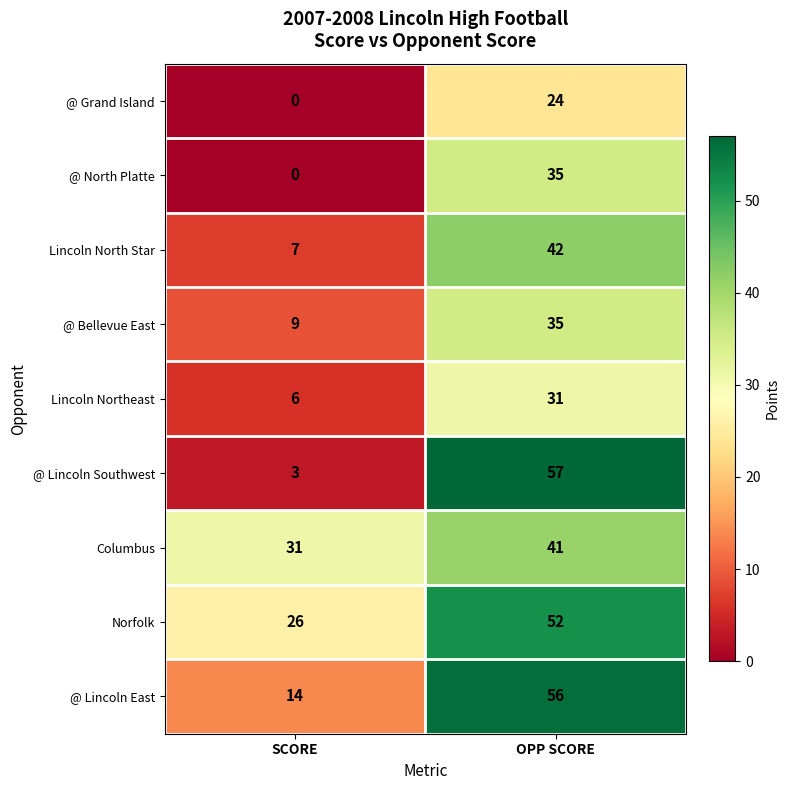

What is the maximum value shown in the chart?

57